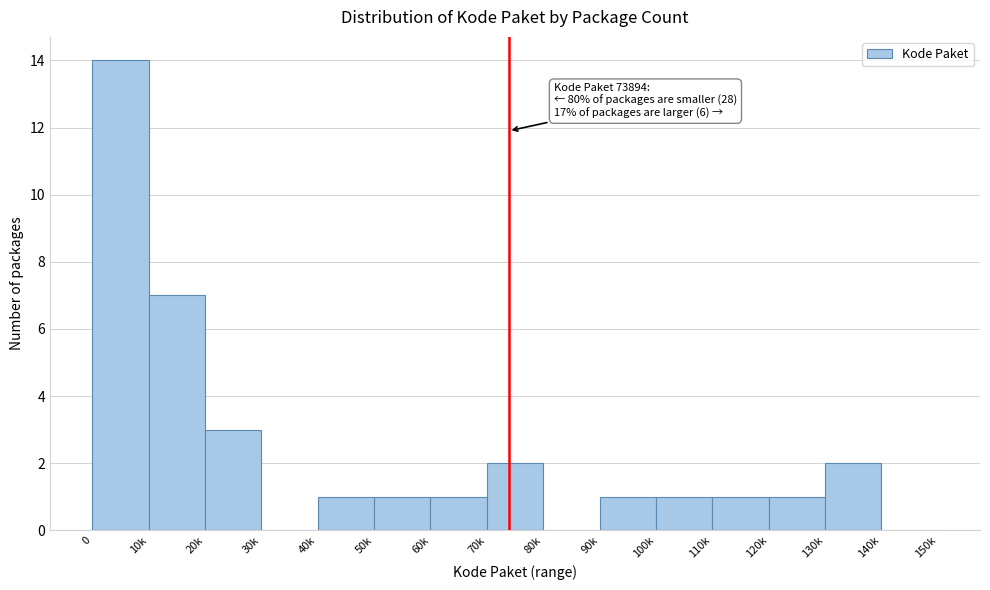

Reading left to right, what are all the values shown in this chart?

0=14	10k=7	20k=3	30k=0	40k=1	50k=1	60k=1	70k=2	80k=0	90k=1	100k=1	110k=1	120k=1	130k=2	140k=0